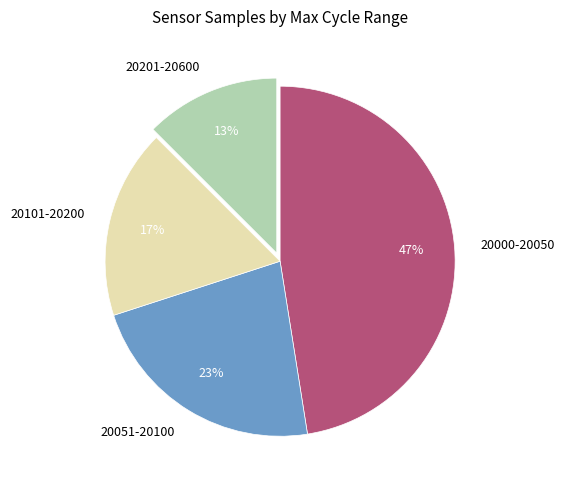

Is there any slice that represents more than half of the pie?

No